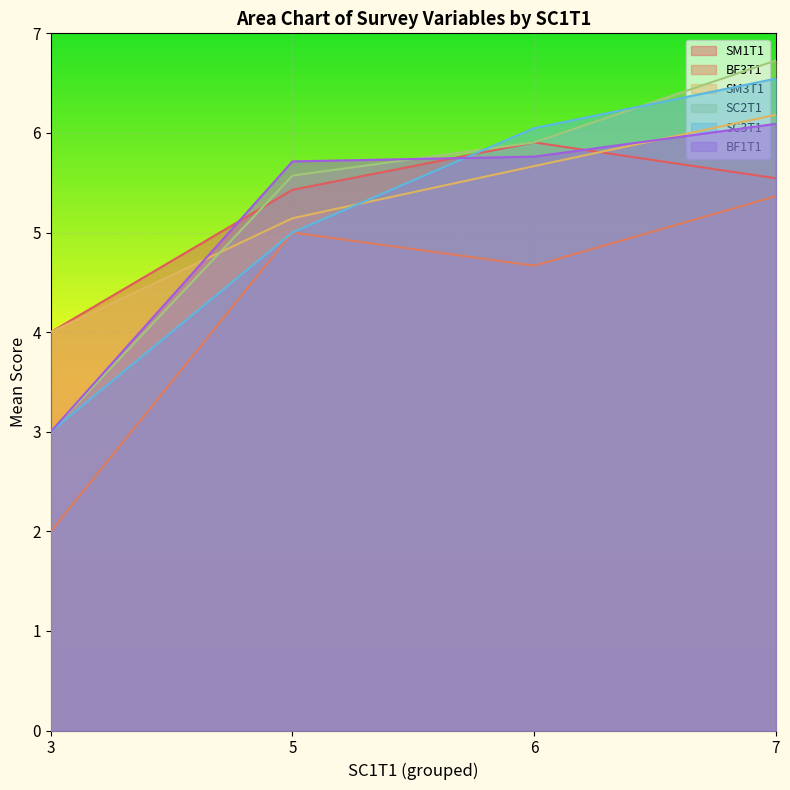

What are all the series names shown in the legend?

SM1T1, BF3T1, SM3T1, SC2T1, SC3T1, BF1T1